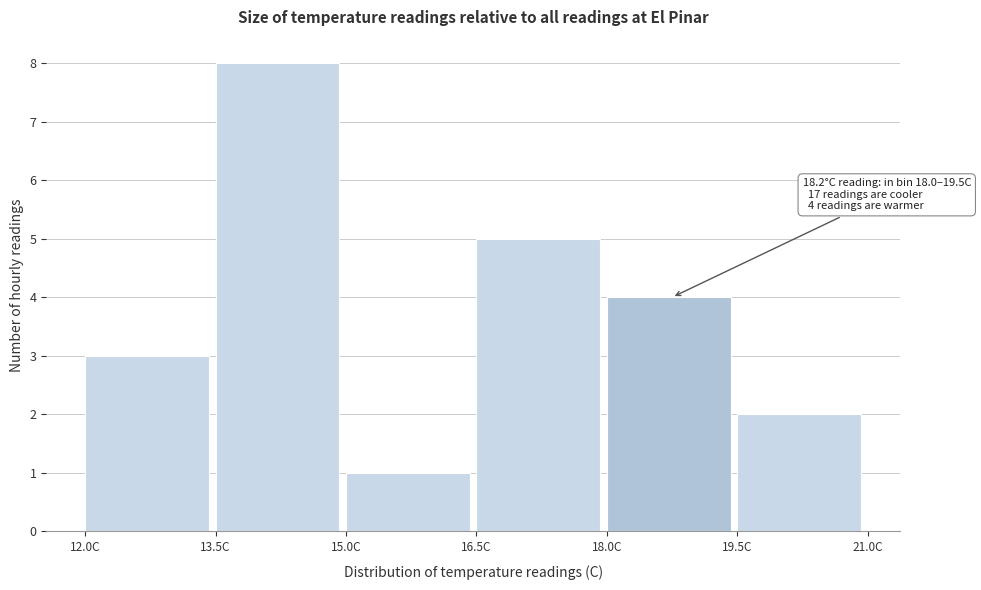

Over which range of the x-axis is the bar tallest?

13.5 to 15.0